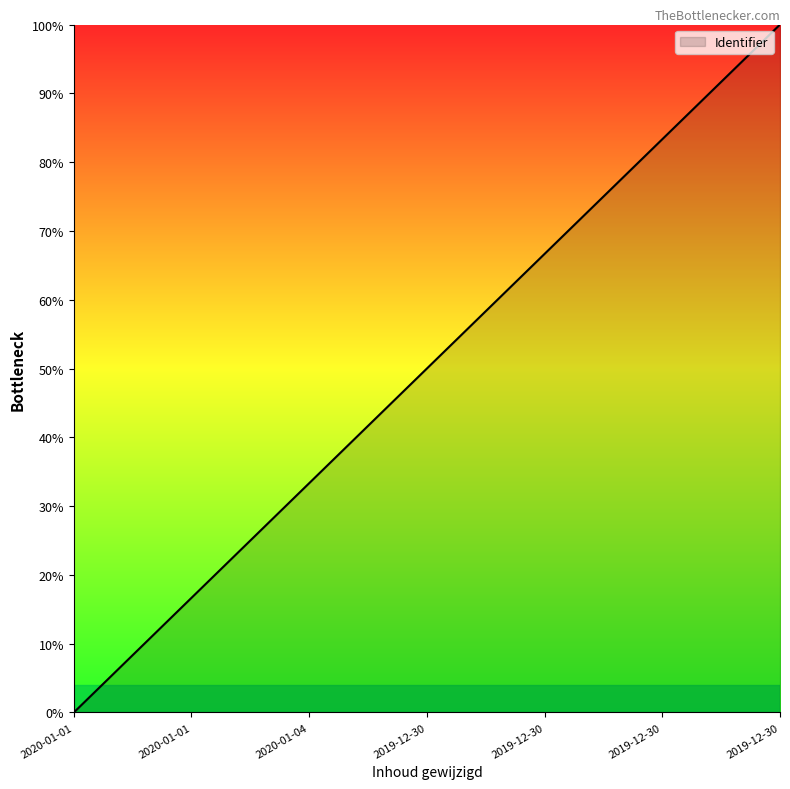

Which category has the lowest value across all series?

2020-01-01